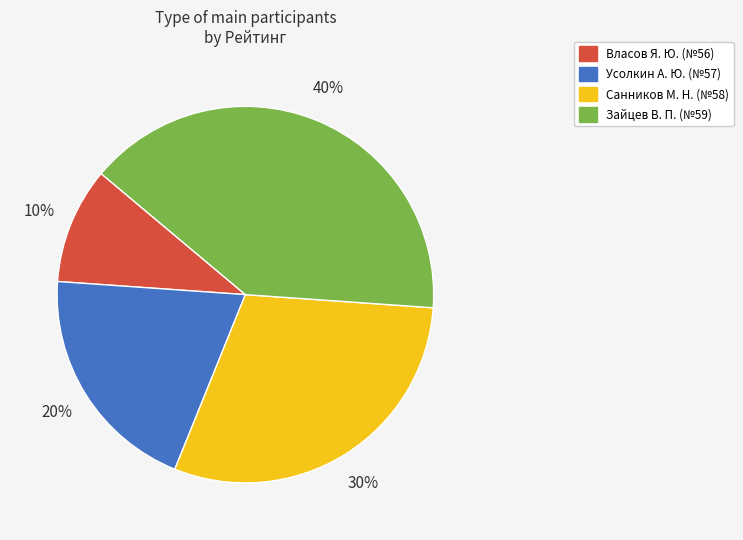

To the nearest percent, what is the difference between the largest and smallest slice percentages?

30%